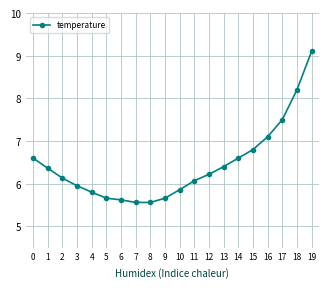

Between 15 and 13, which is larger?

15